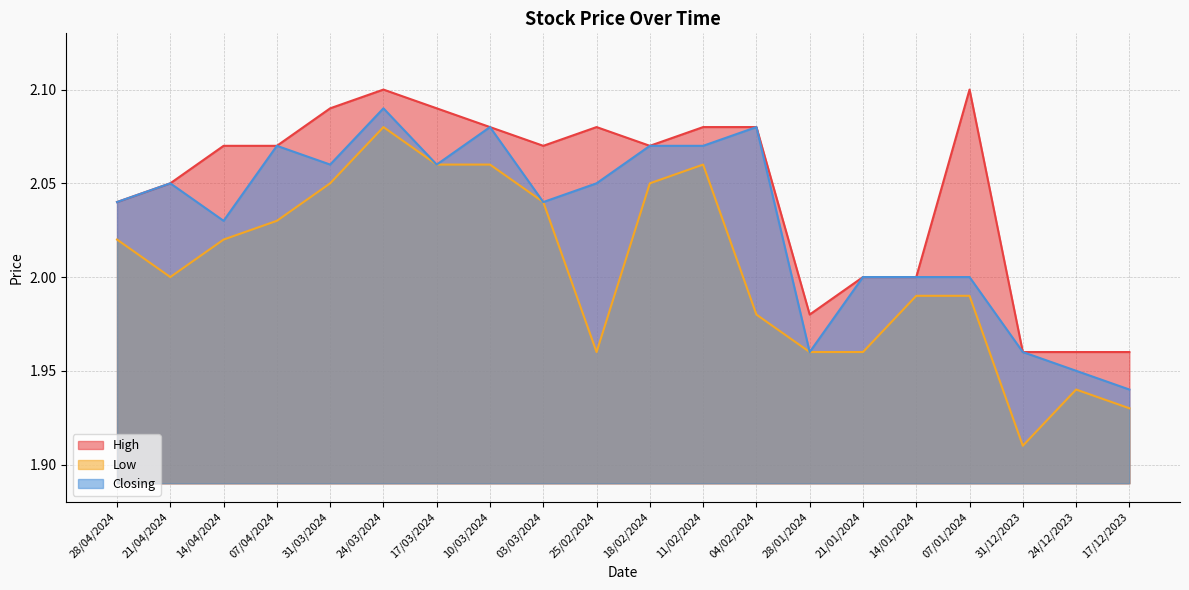

Which series has the largest total across all categories?

High